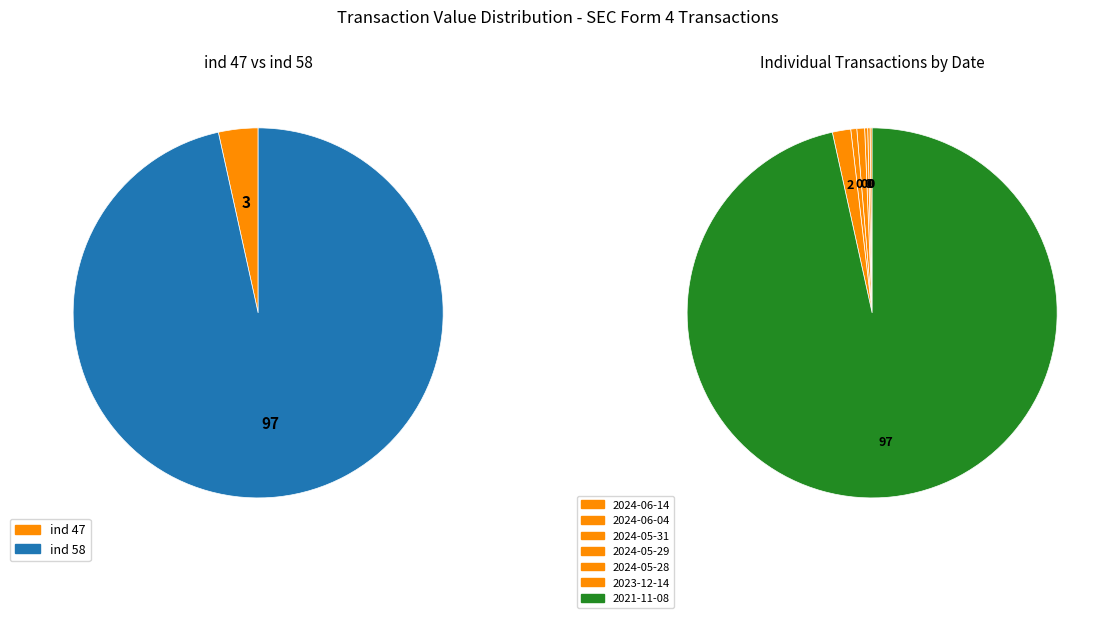

Which has a higher value, 2024-06-04 or 2021-11-08?

2021-11-08